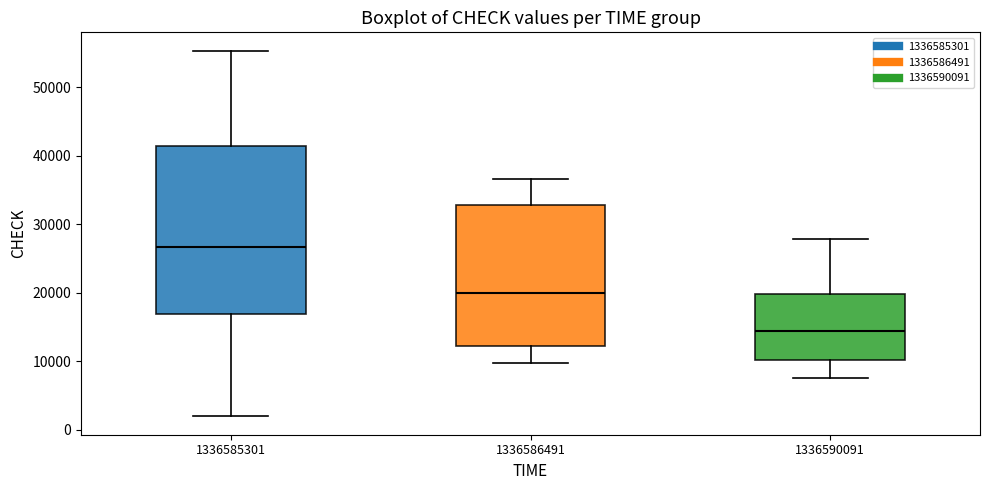

Reading left to right, read every box against the y-axis: the position of its median line, the range the box covers, and the ends of its whiskers. The values are not printed on the chart, so give them approximately, as read against the axis.

1336585301: median 27000, box 17000 to 41000, whiskers 2000 to 55000
1336586491: median 20000, box 12000 to 33000, whiskers 10000 to 37000
1336590091: median 14000, box 10000 to 20000, whiskers 8000 to 28000